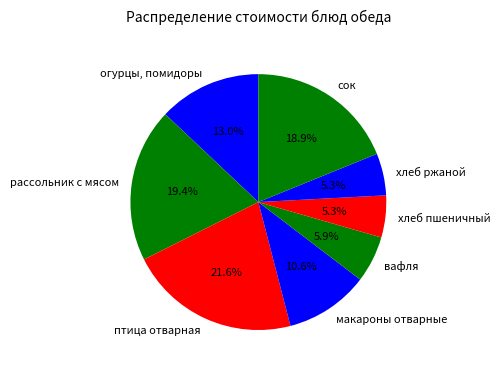

How much of the chart is everything except хлеб пшеничный?

94.7%